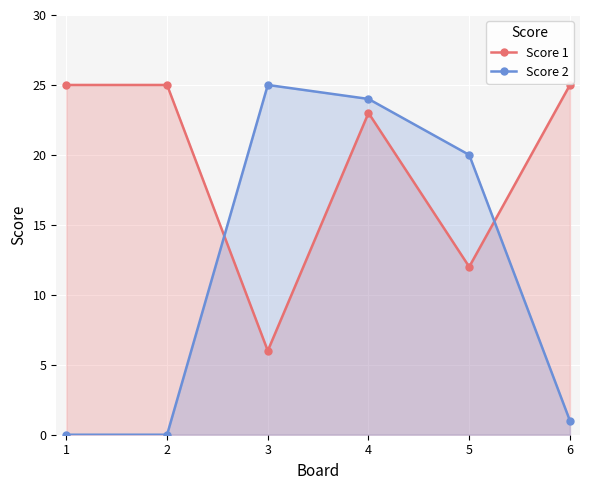

At 5, list the series in order from largest to smallest.

Score 2, Score 1